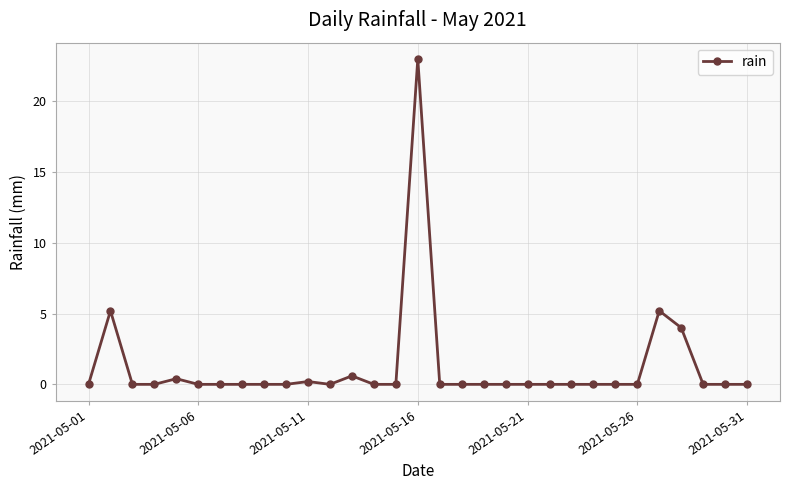

What is the sum of all values?

38.6